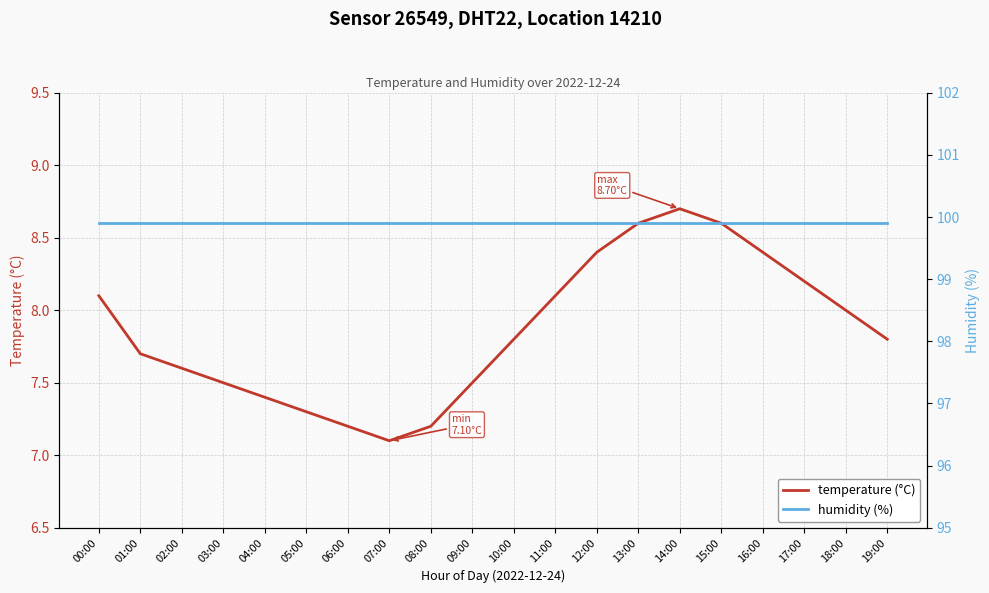

What is the approximate value of humidity (%) at 02:00?

99.9